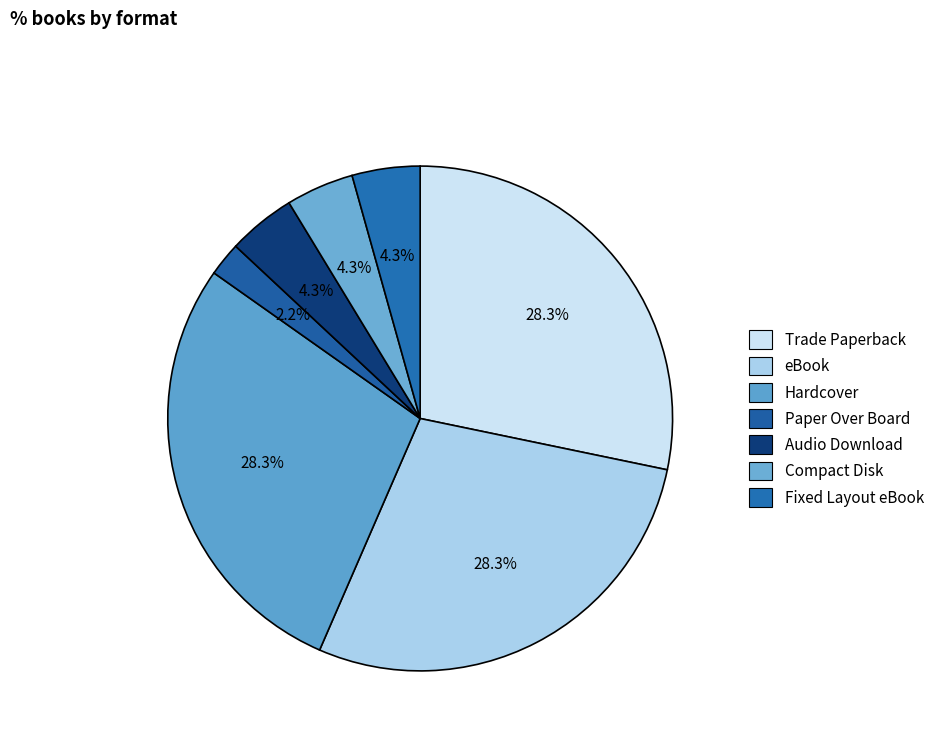

To the nearest percent, what portion does Trade Paperback represent?

28%